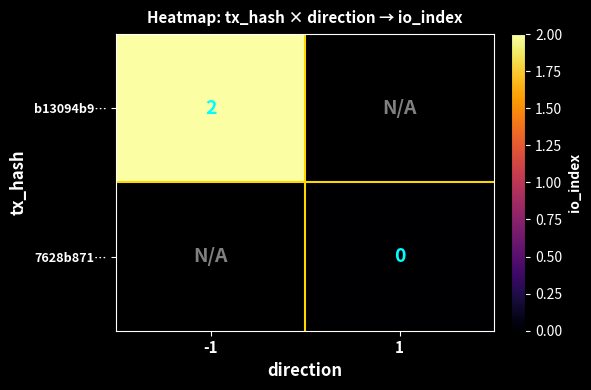

At how many categories does at least one series exceed 0?

1